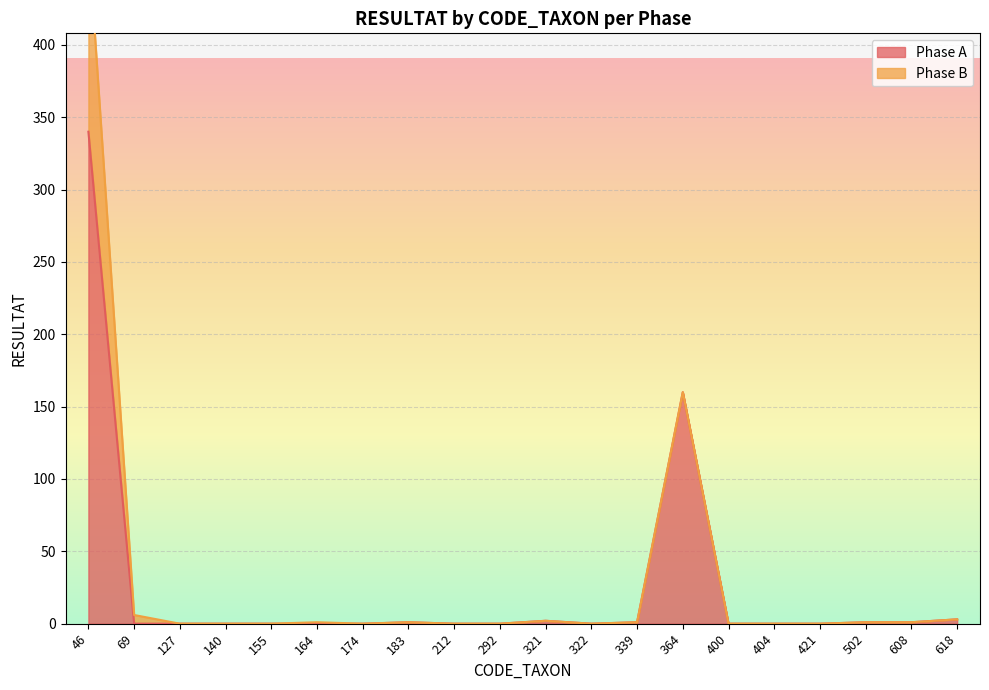

What is the value of the 18th point from the left?

1